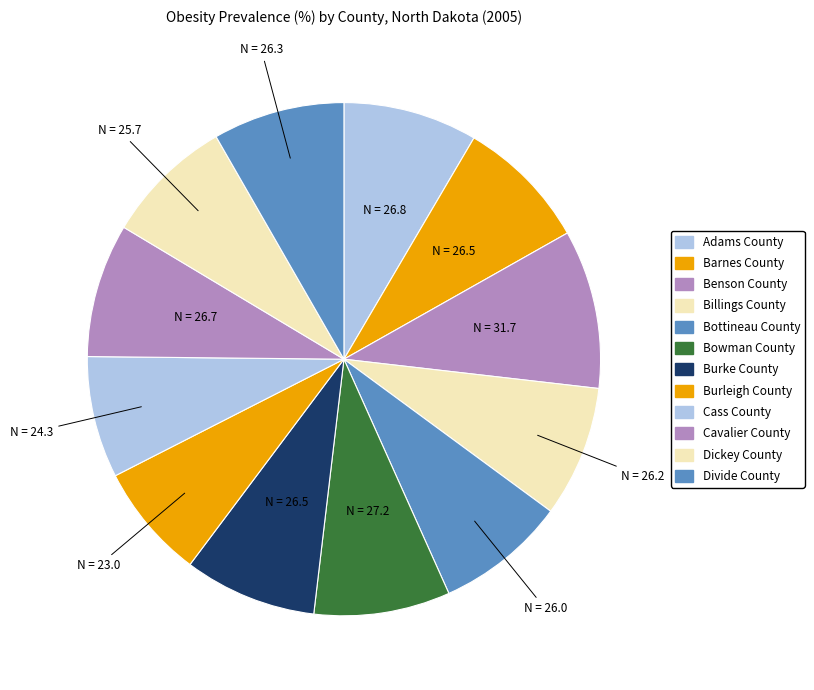

Does any single category account for the majority?

No